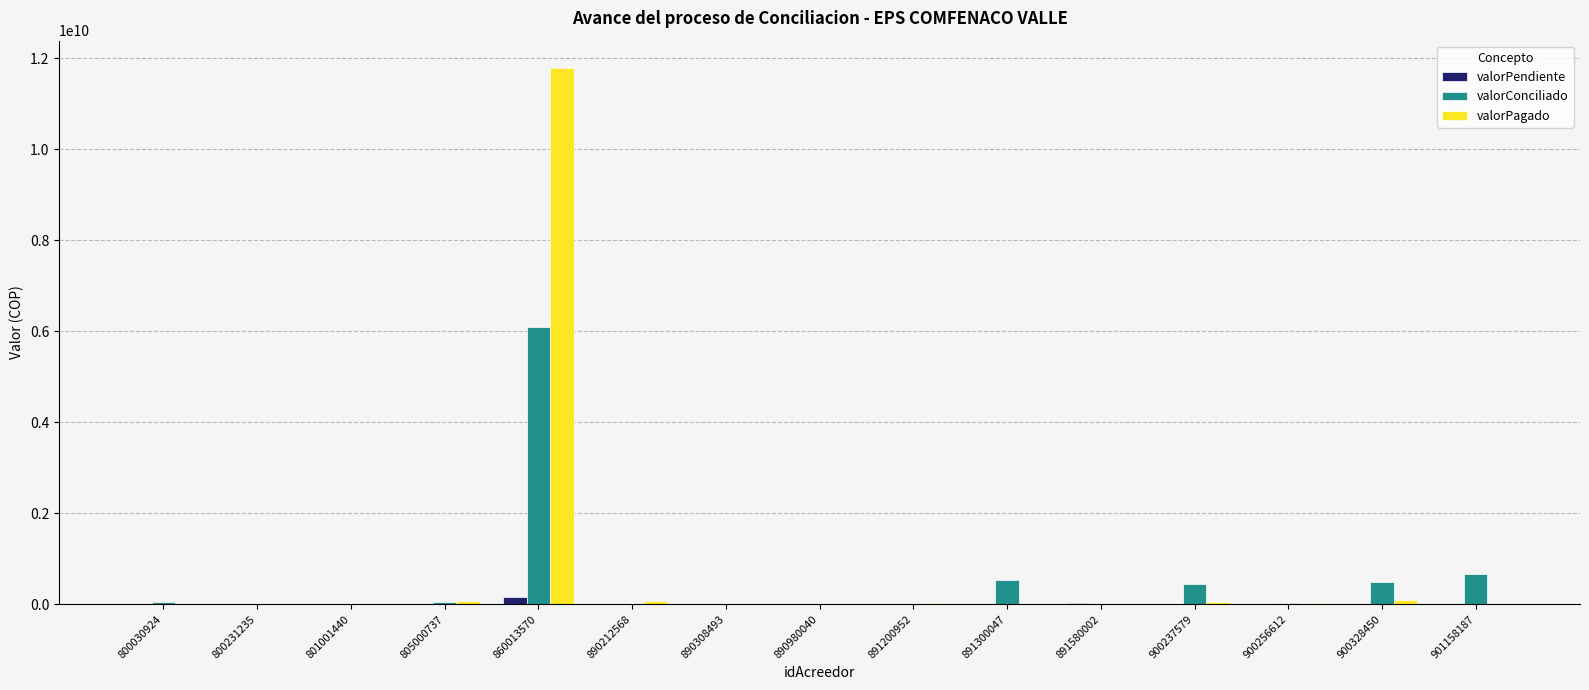

At which category is the sum across all series the highest?

860013570